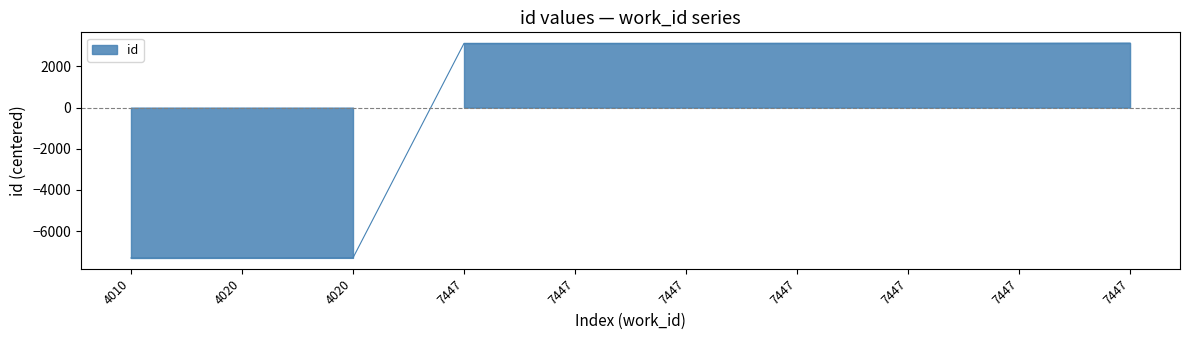

Does the chart display data point markers on the line(s)?

No